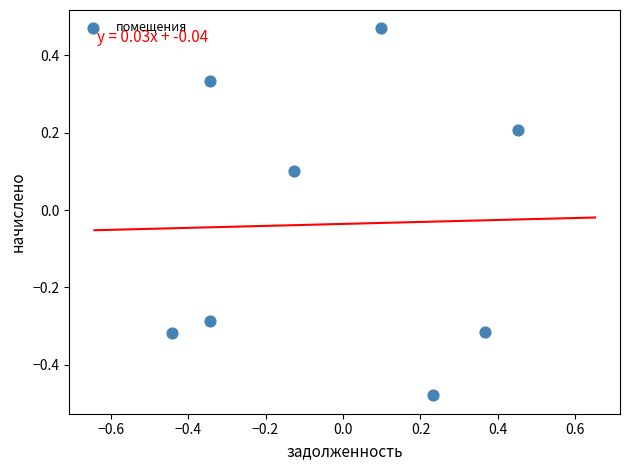

What is the range of X values (max minus min)?

0.9